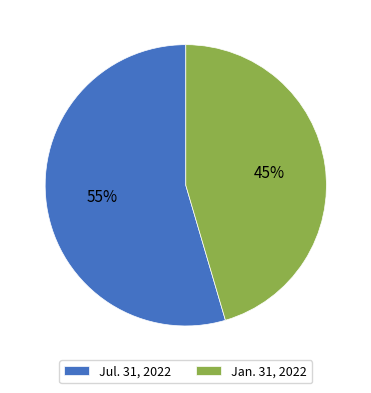

To the nearest percent, what percentage of the pie is Jan. 31, 2022?

45%